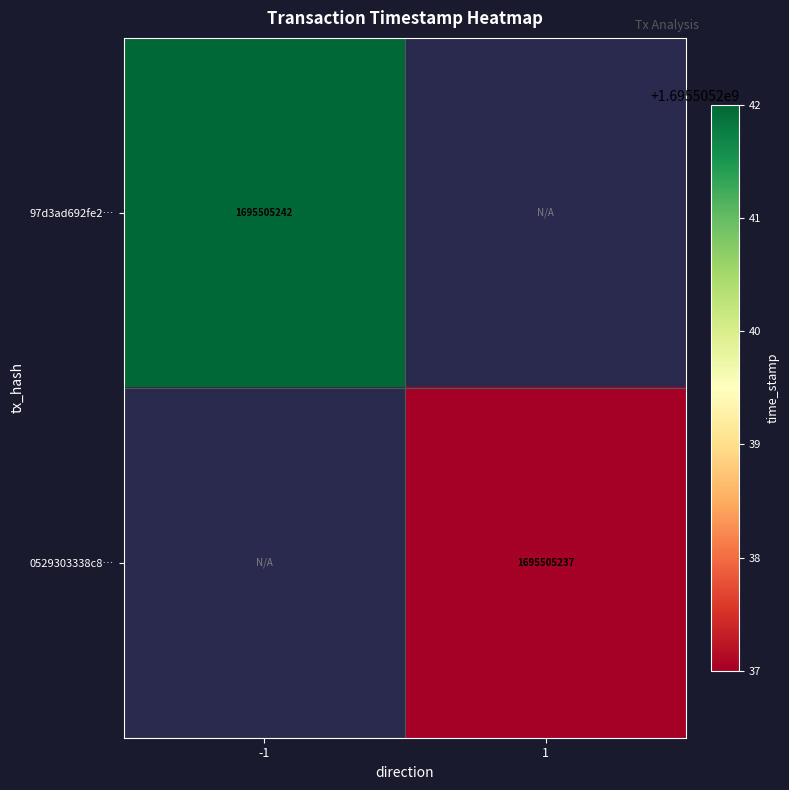

The 97d3ad692fe2… series shows 1695505242 at -1. True or false?

True